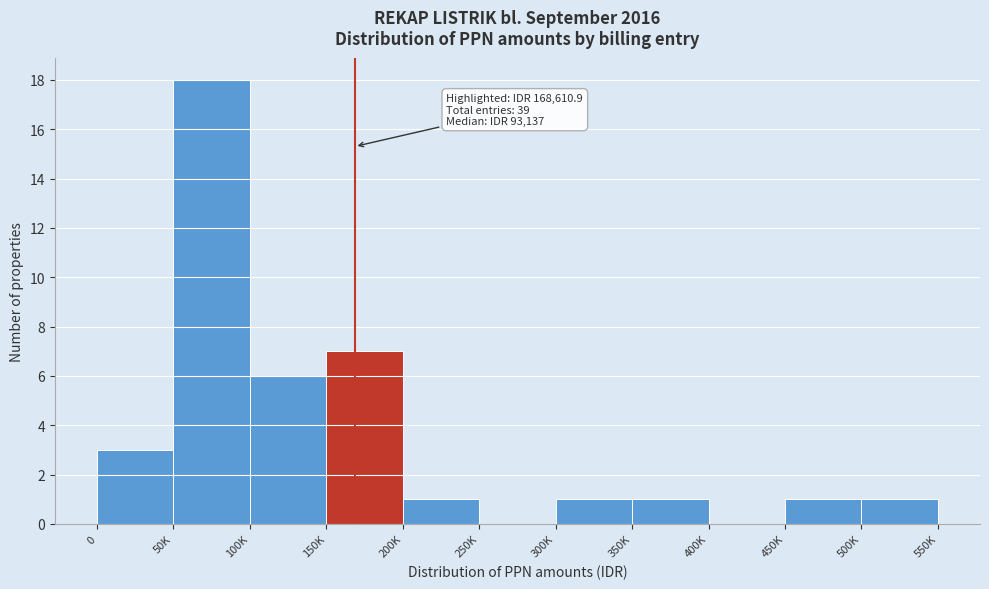

Reading left to right, extract all data points from this chart.

0=3	50K=18	100K=6	150K=7	200K=1	250K=0	300K=1	350K=1	400K=0	450K=1	500K=1